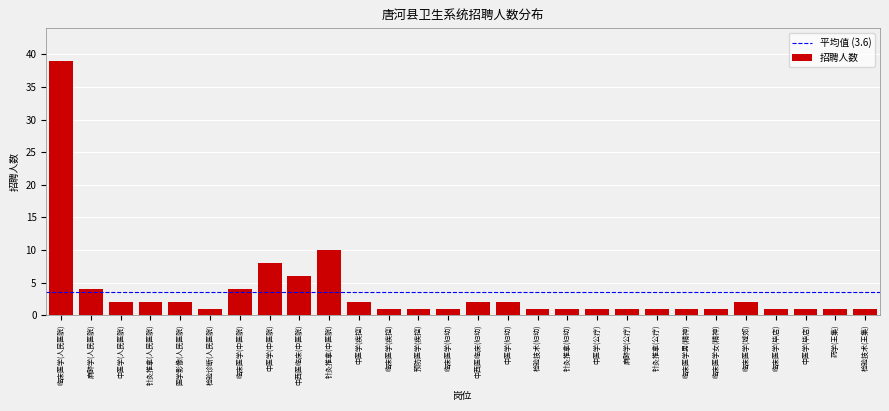

Reading right to left, transcribe all the data shown in this chart.

检验技术(王集)=1	药学(王集)=1	中医学(毕店)=1	临床医学(毕店)=1	临床医学(城郊)=2	临床医学女(精神)=1	临床医学男(精神)=1	针灸推拿(公疗)=1	麻醉学(公疗)=1	中医学(公疗)=1	针灸推拿(妇幼)=1	检验技术(妇幼)=1	中医学(妇幼)=2	中西医临床(妇幼)=2	临床医学(妇幼)=1	预防医学(疾控)=1	临床医学(疾控)=1	中医学(疾控)=2	针灸推拿(中医院)=10	中西医临床(中医院)=6	中医学(中医院)=8	临床医学(中医院)=4	检验诊断(人民医院)=1	医学影像(人民医院)=2	针灸推拿(人民医院)=2	中医学(人民医院)=2	麻醉学(人民医院)=4	临床医学(人民医院)=39